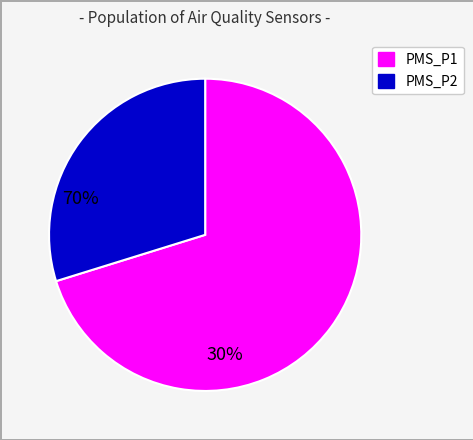

Which has a higher value, PMS_P2 or PMS_P1?

PMS_P1